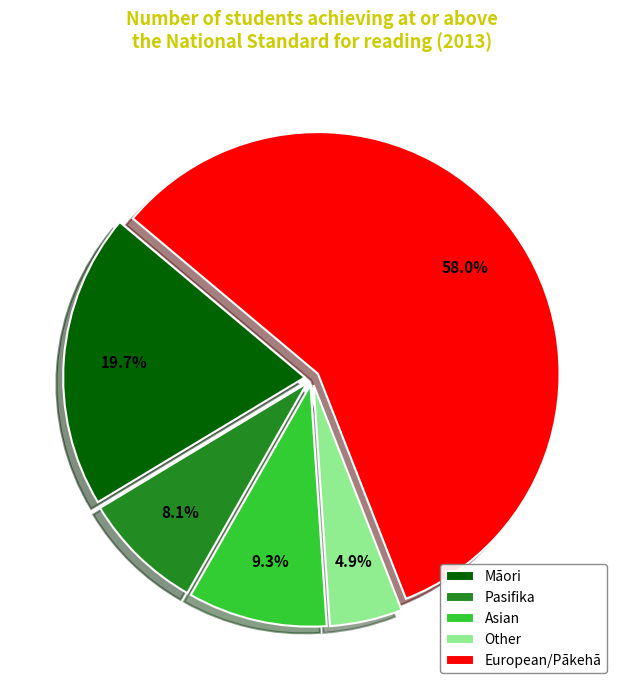

Is it true that Māori is 32% of the pie?

False